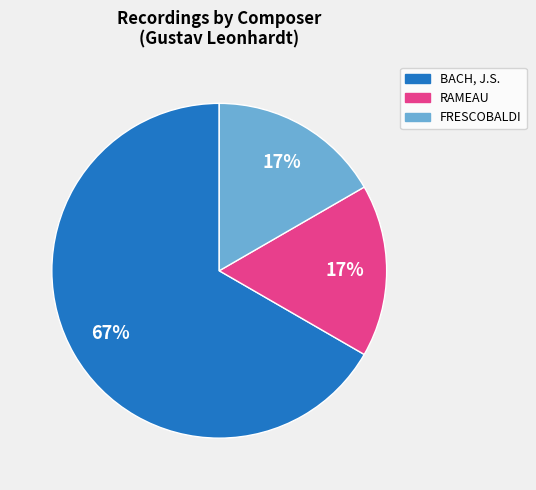

To the nearest percent, what is the combined percentage of RAMEAU and BACH, J.S.?

83%